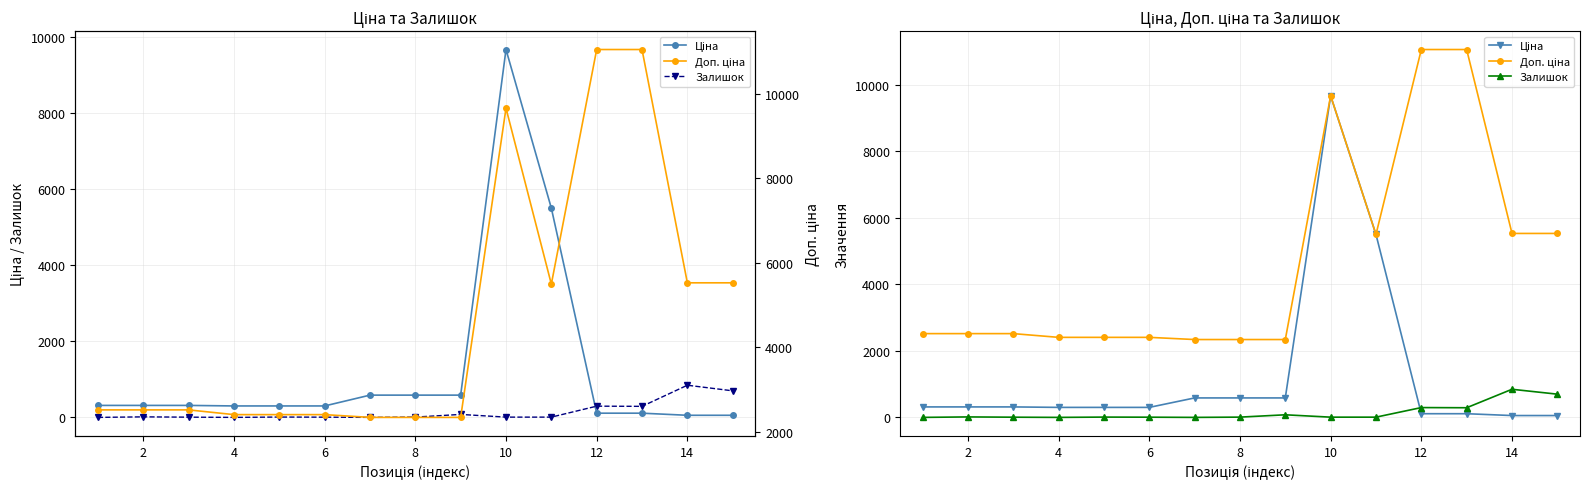

Does the chart display data point markers on the line(s)?

Yes